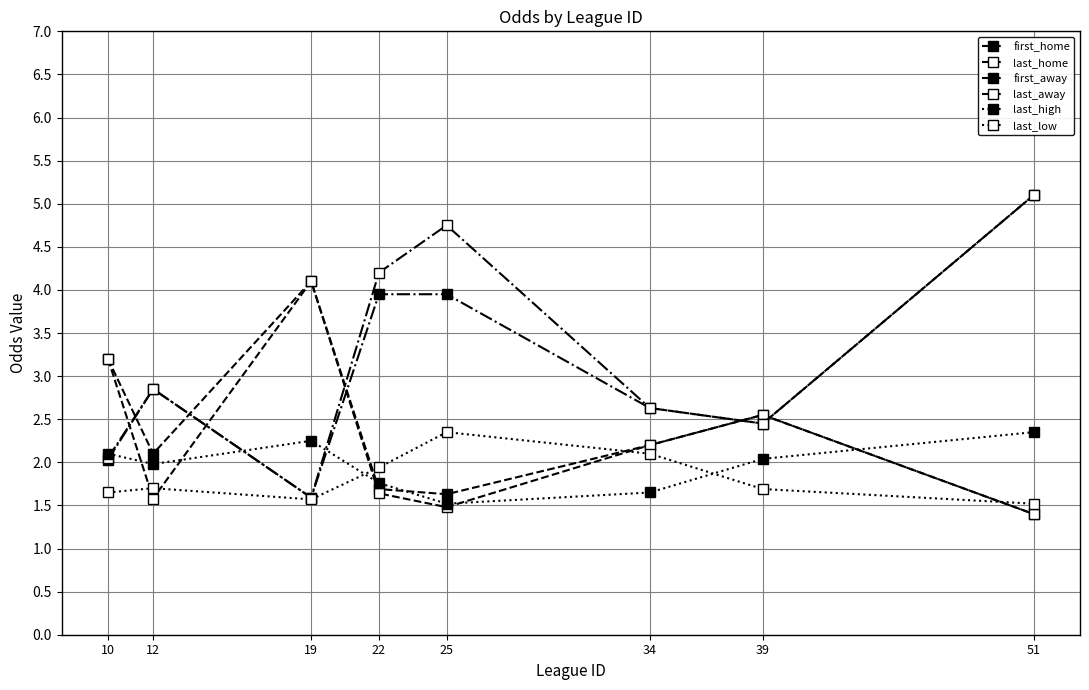

Reading left to right, extract all data points from this chart.

first_home: 10=3.2	12=2.1	19=4.1	22=1.7	25=1.6	34=2.2	39=2.5	51=1.4
last_home: 10=3.2	12=1.6	19=4.1	22=1.6	25=1.5	34=2.2	39=2.5	51=1.4
first_away: 10=2.0	12=2.9	19=1.6	22=4.0	25=4.0	34=2.6	39=2.5	51=5.1
last_away: 10=2.0	12=2.9	19=1.6	22=4.2	25=4.8	34=2.6	39=2.5	51=5.1
last_high: 10=2.1	12=2.0	19=2.2	22=1.8	25=1.5	34=1.6	39=2.0	51=2.4
last_low: 10=1.6	12=1.7	19=1.6	22=1.9	25=2.4	34=2.1	39=1.7	51=1.5